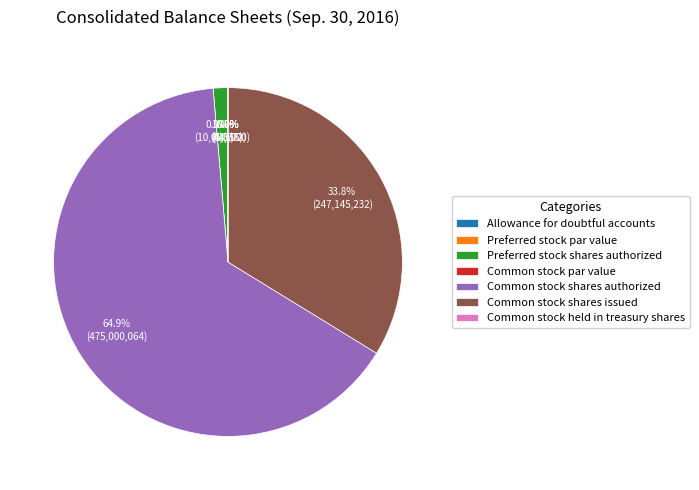

To the nearest percent, what is the average slice percentage?

14%